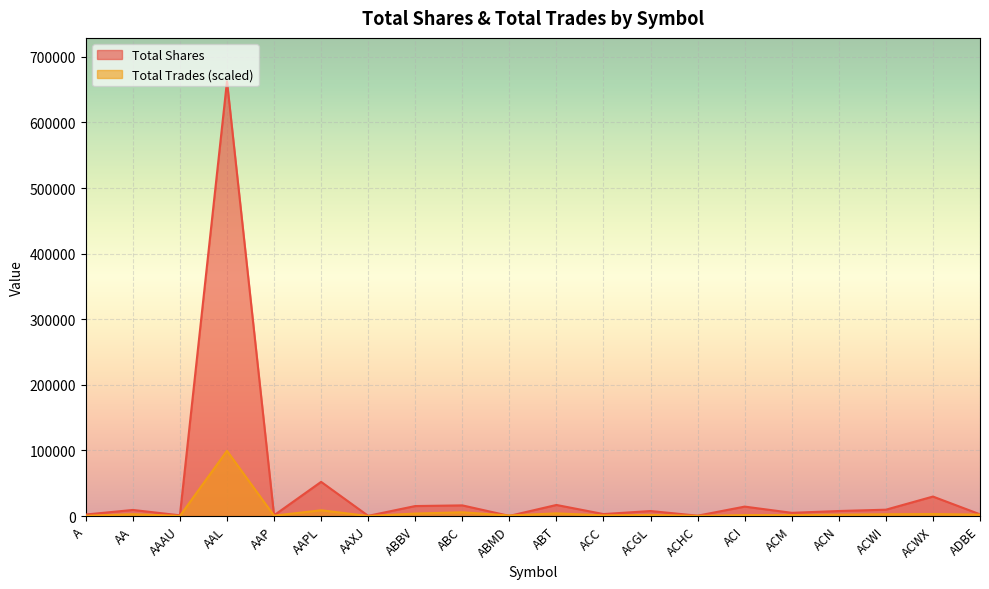

Which label corresponds to the largest value in the chart?

AAL